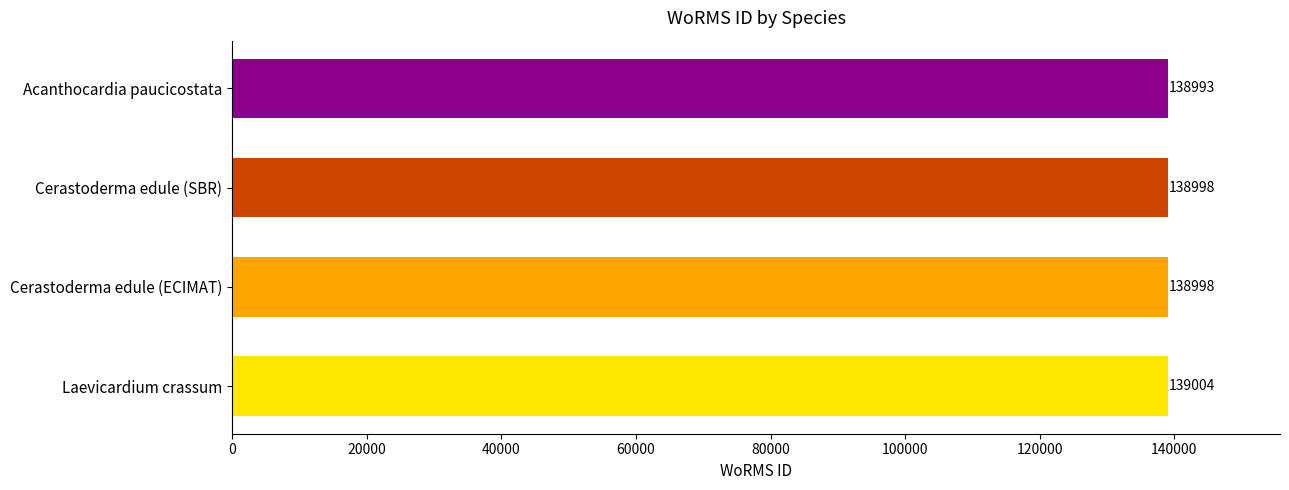

How many data points does each series have?

4